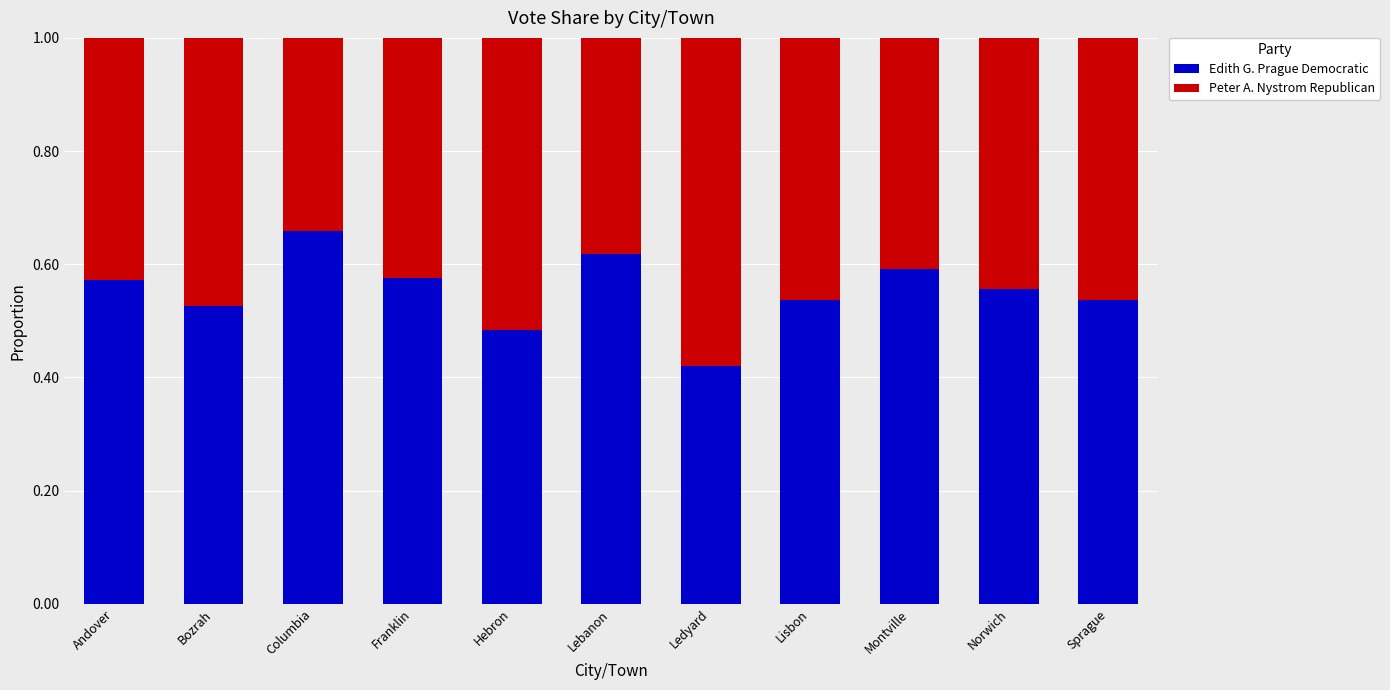

True or false: Edith G. Prague Democratic has a value of 0.2 at Norwich.

False